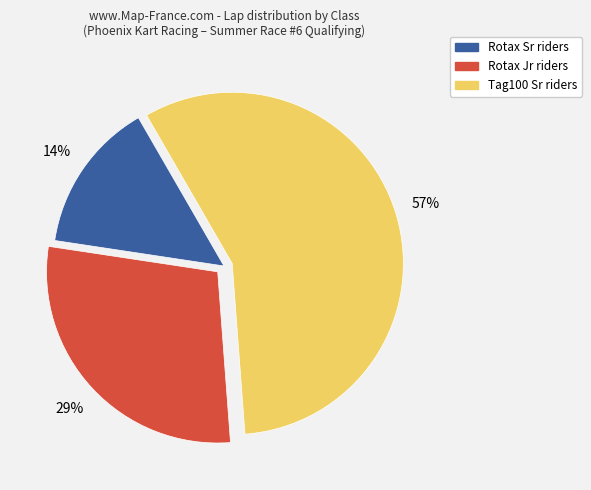

Does Rotax Sr represent more than half of the total?

No